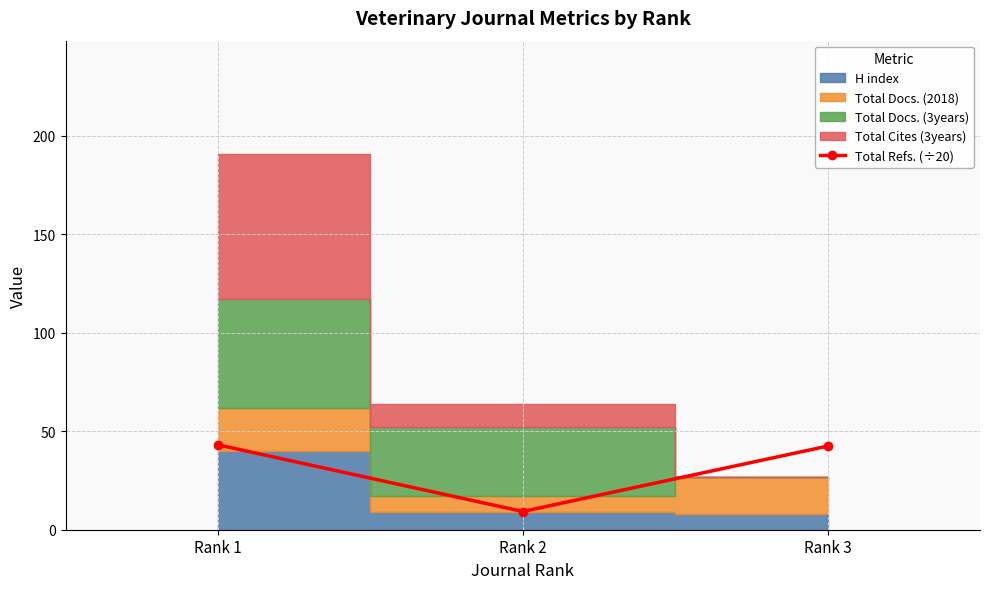

Rank the categories by value from lowest to highest.

Rank 2, Rank 3, Rank 1